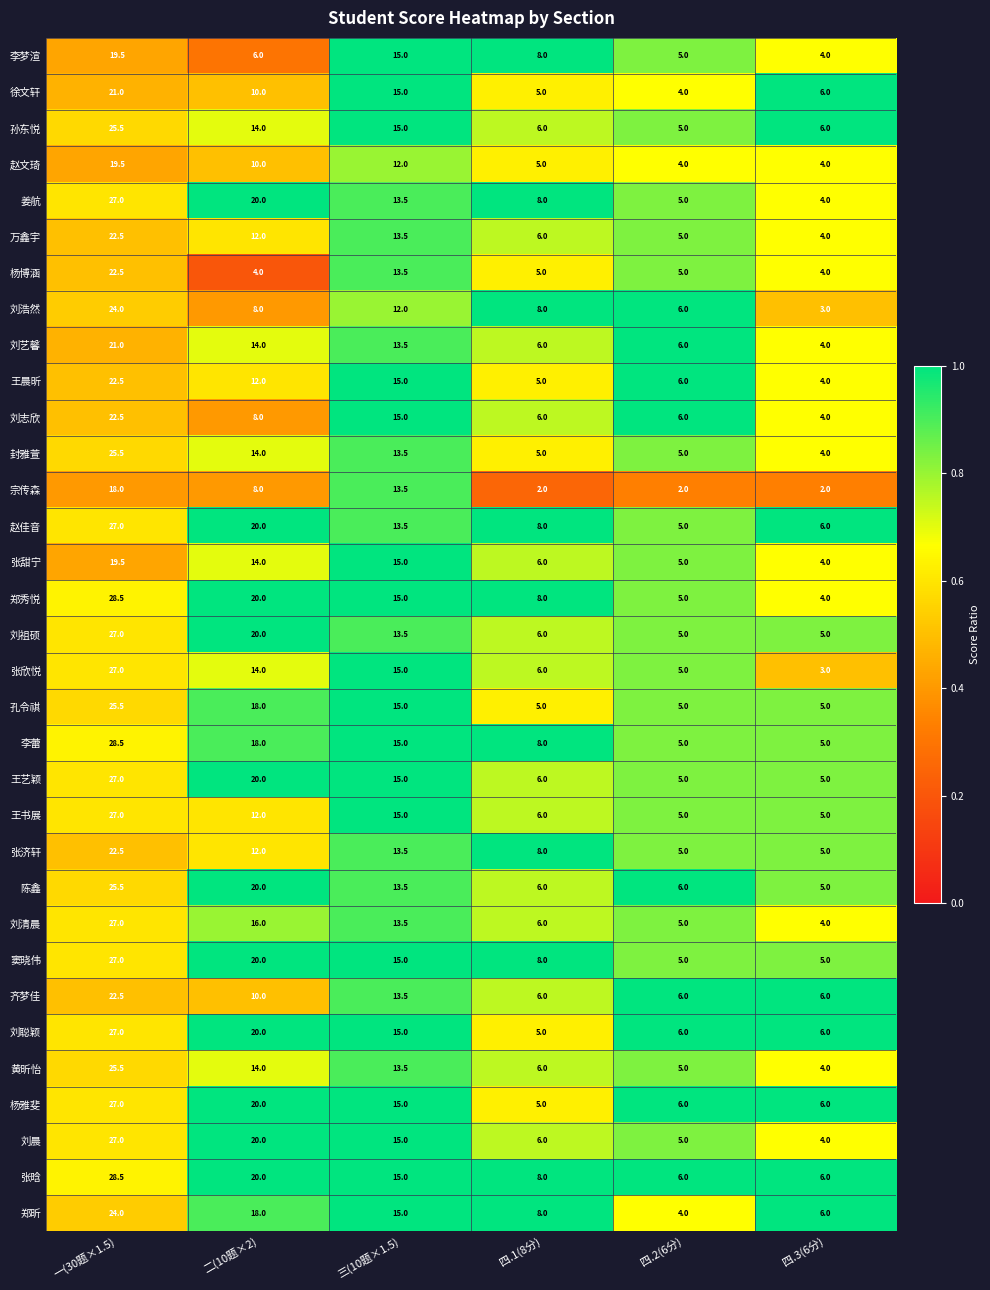

What is the minimum value shown in the chart?

2.0